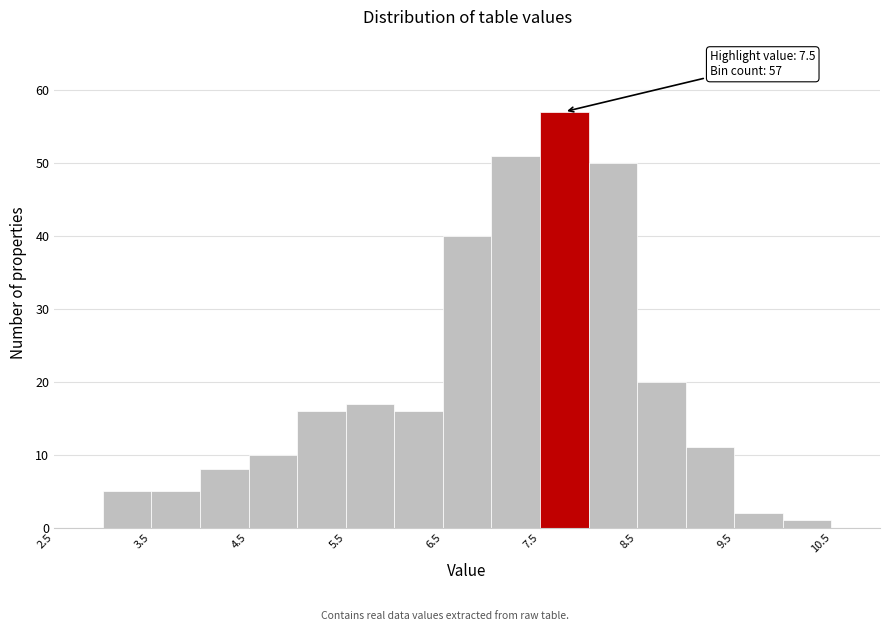

Over which range of the x-axis is the bar tallest?

7.5 to 8.0